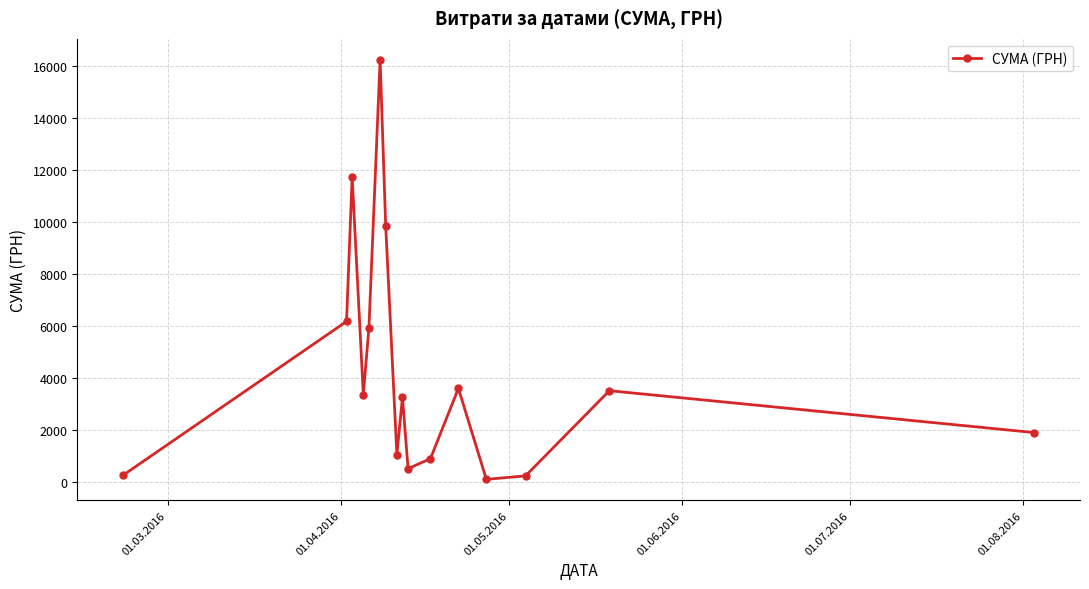

True or false: the data has more than 0 interior local peaks.

True